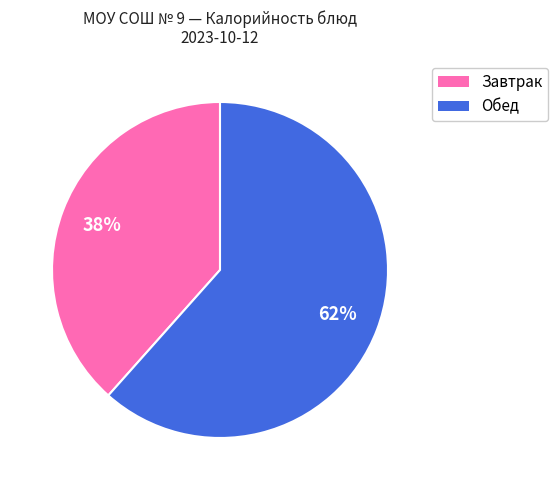

Count the number of slices in the pie.

2